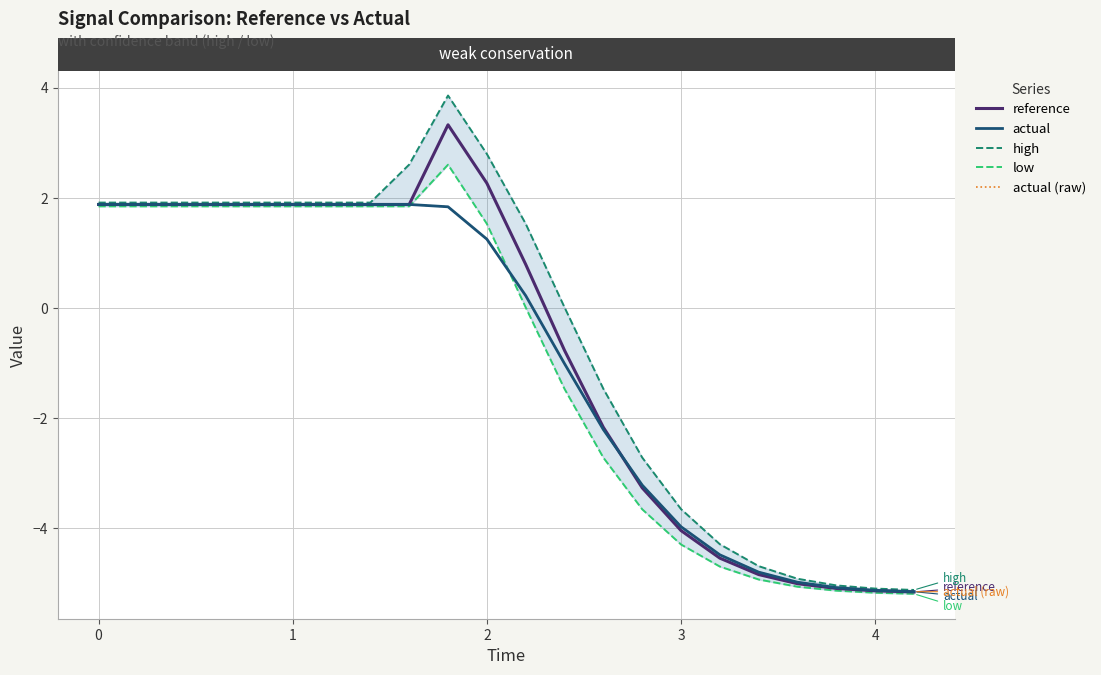

Does the chart display data point markers on the line(s)?

No